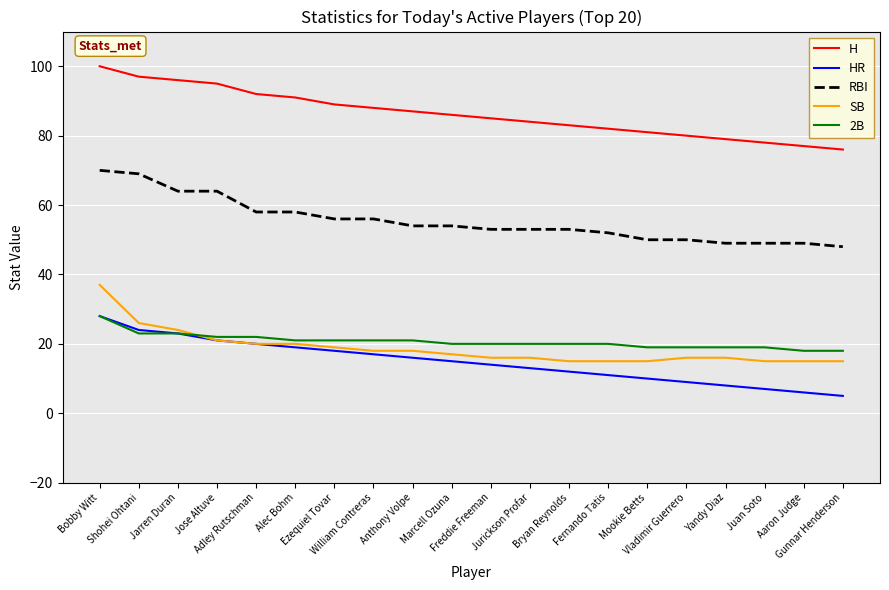

True or false: H and 2B cross at least once.

False